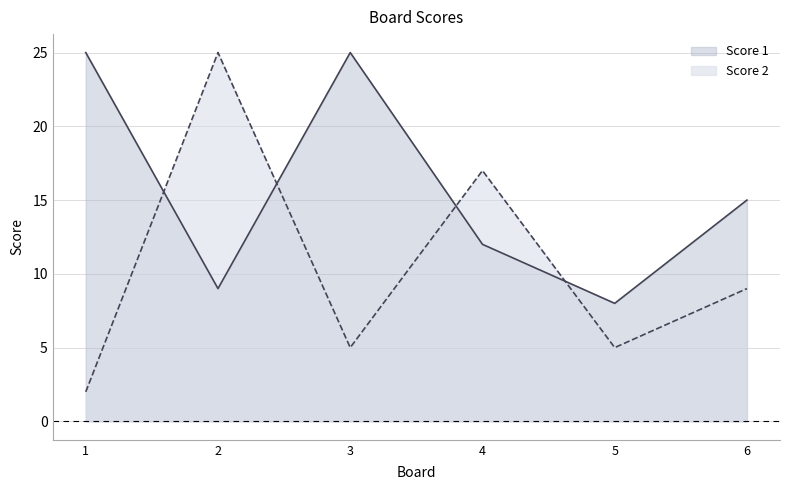

Rank the series by their average value, from highest to lowest.

Score 1, Score 2